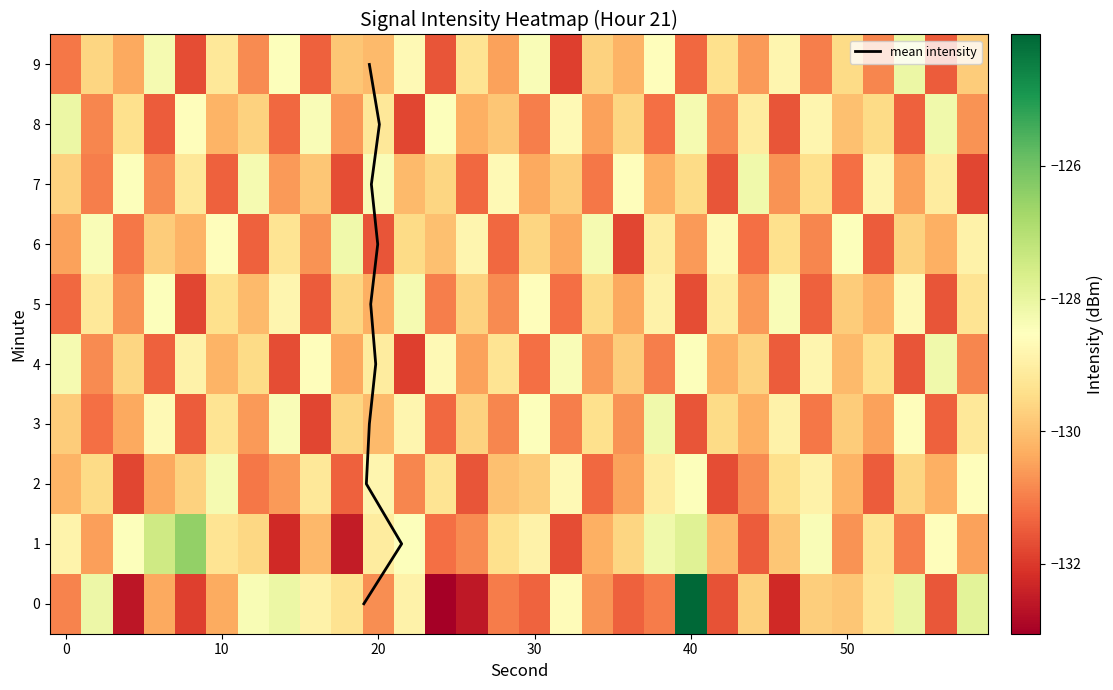

Is it true that 7 equals -178.9 at 10?

False